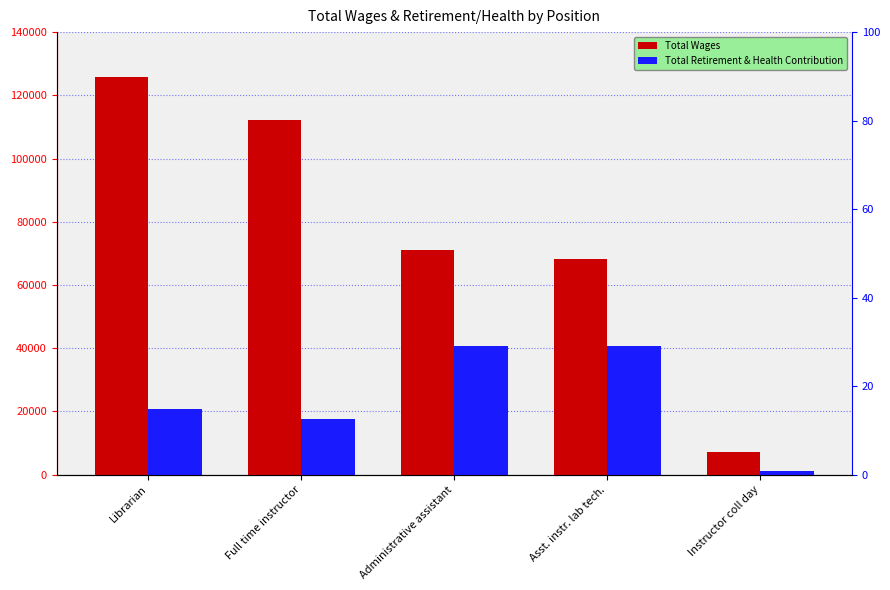

What are all the series names shown in the legend?

Total Wages, Total Retirement & Health Contribution